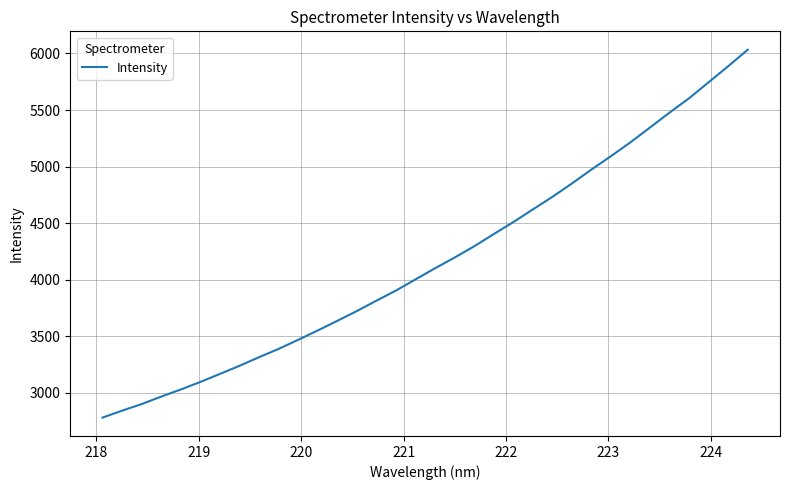

What is the difference between the maximum and minimum values?

3251.3